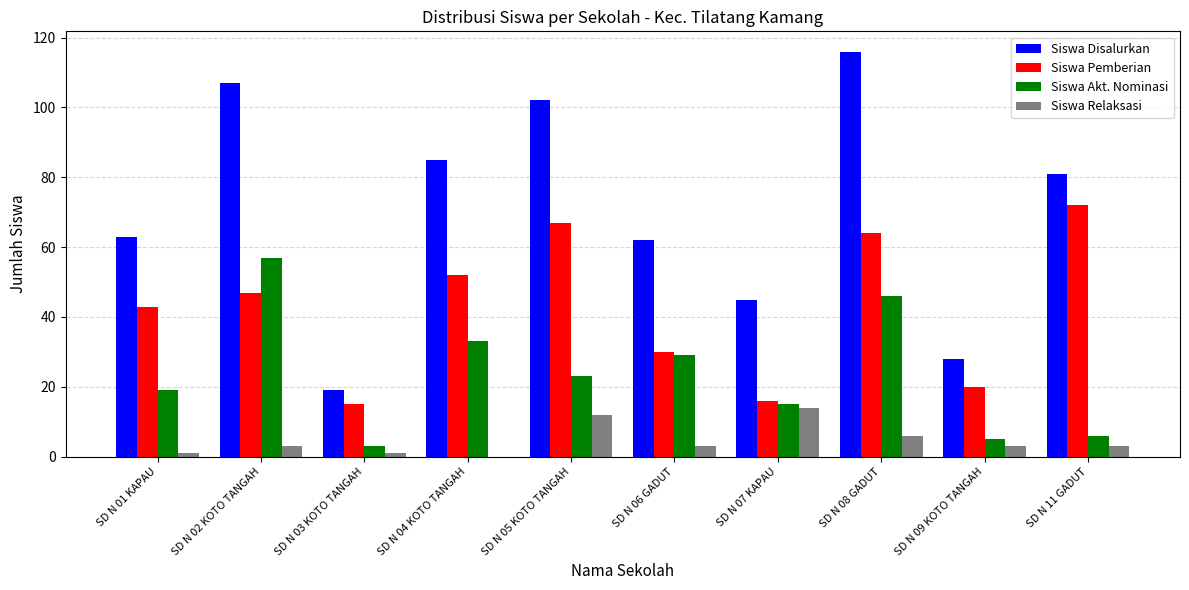

What is the maximum value shown in the chart?

116